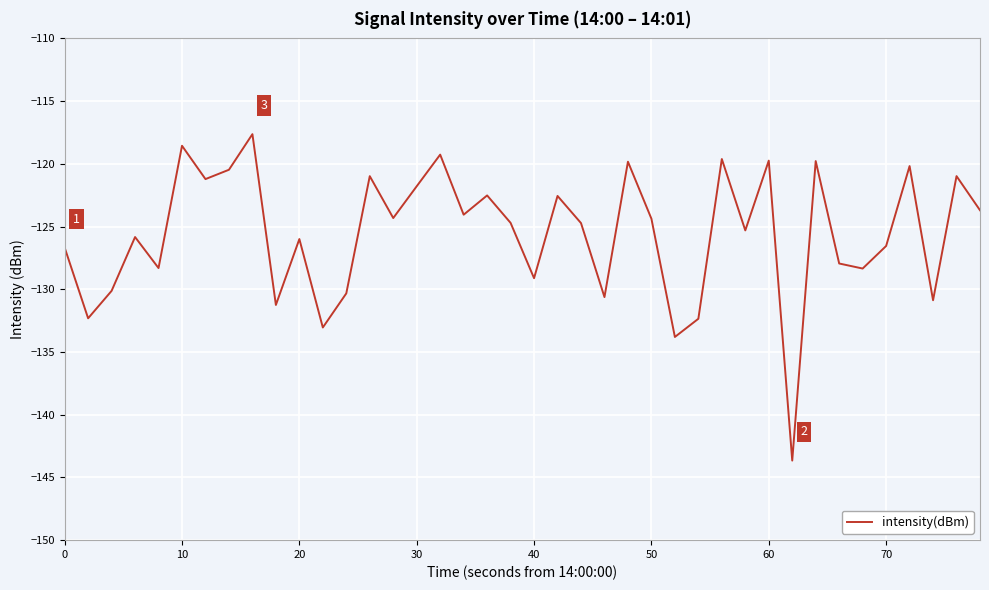

What is the greatest value displayed?

-117.6